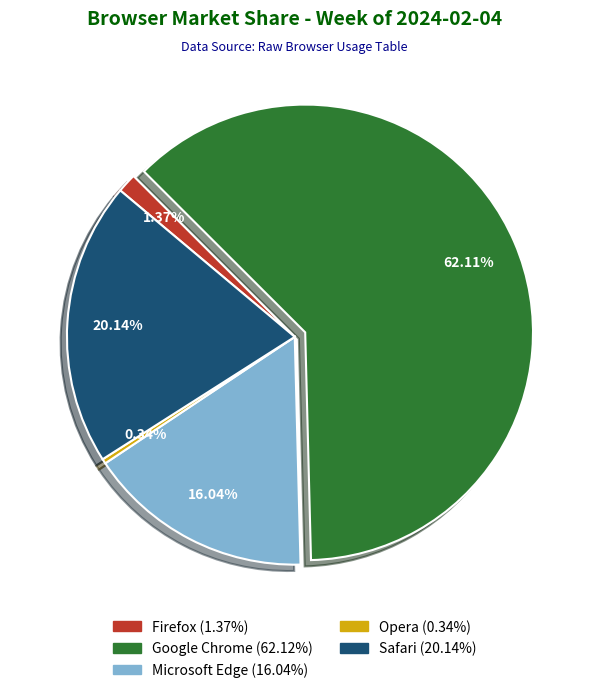

To the nearest percent, what is the difference between the largest and smallest slice percentages?

62%